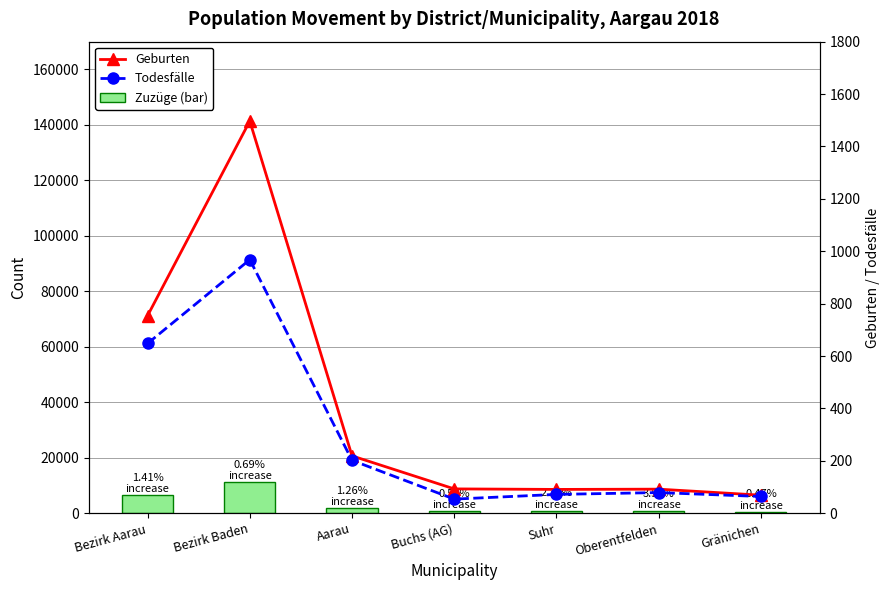

At which label does Geburten reach its minimum?

Gränichen